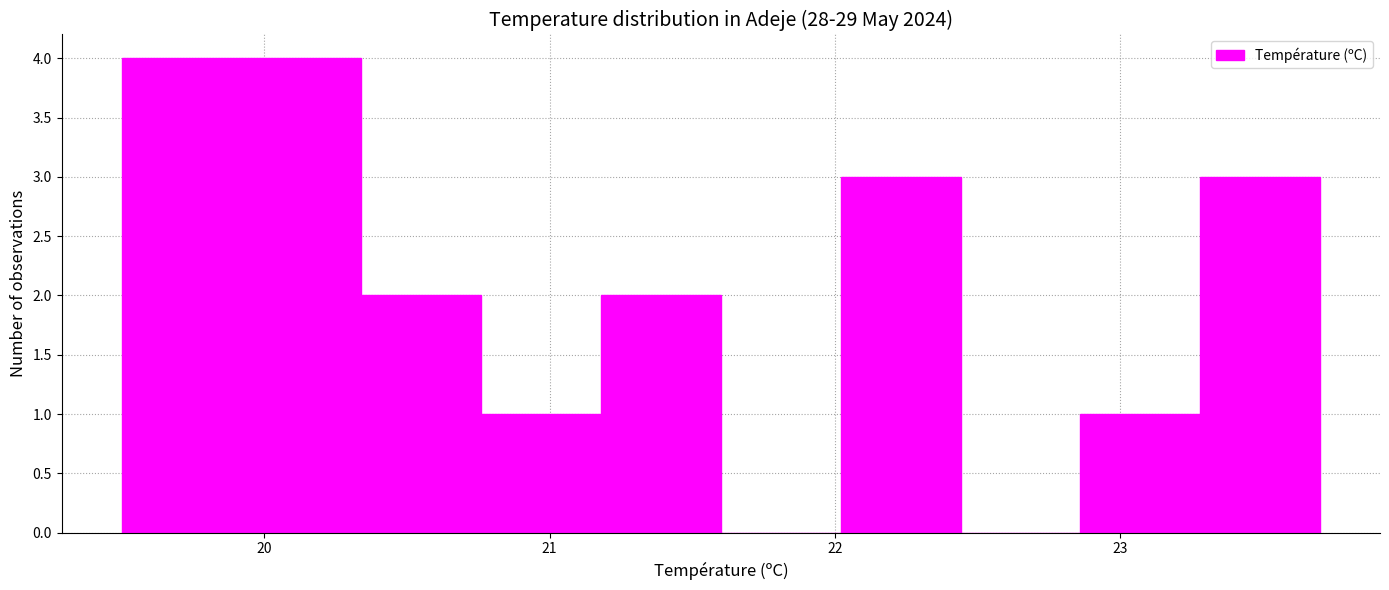

How tall is the bar that spans 22.02 to 22.44 on the x-axis? Neither the bar edges nor the heights are printed on the chart, so give them approximately, as read against the axes.

3